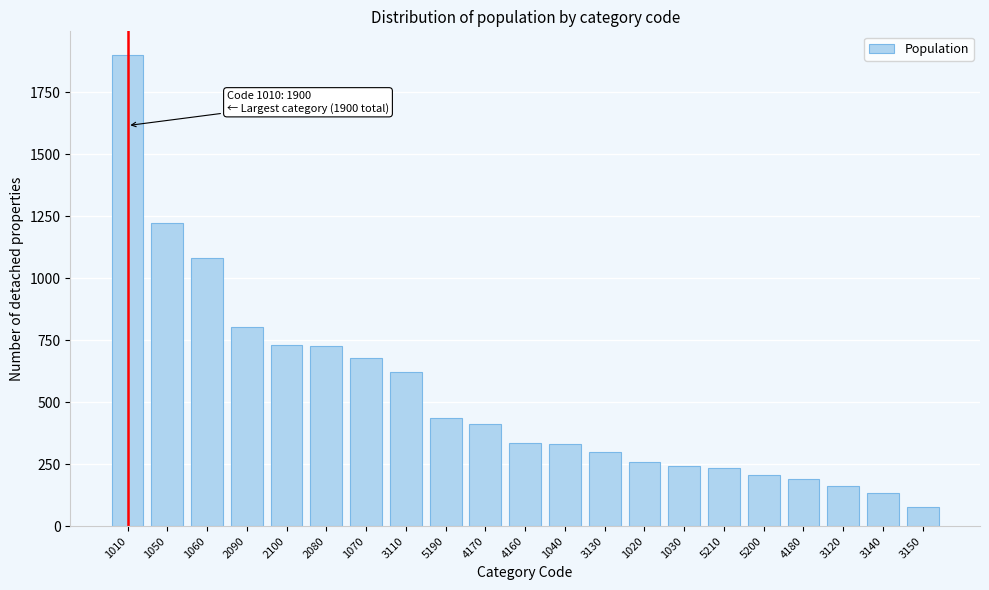

What is the label of the 17th bar from the left?

5200